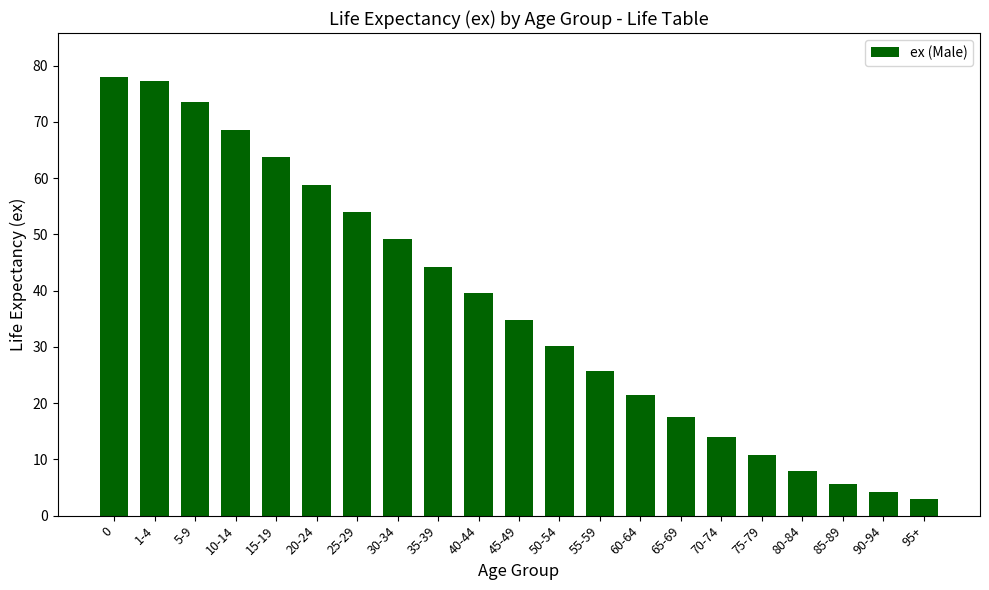

What is the difference between the maximum and minimum values?

75.0